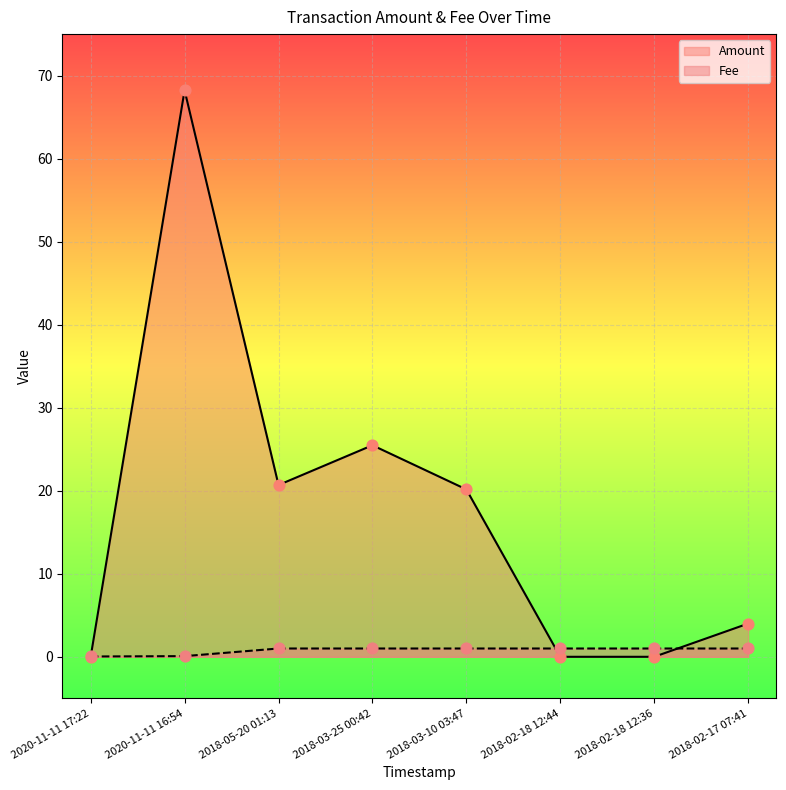

Which series contains the highest Y value?

Amount